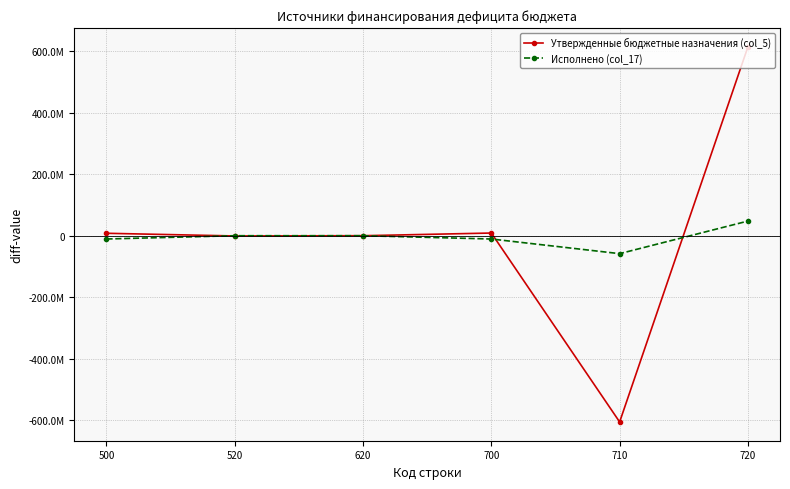

What are all the series names shown in the legend?

Утвержденные бюджетные назначения (col_5), Исполнено (col_17)